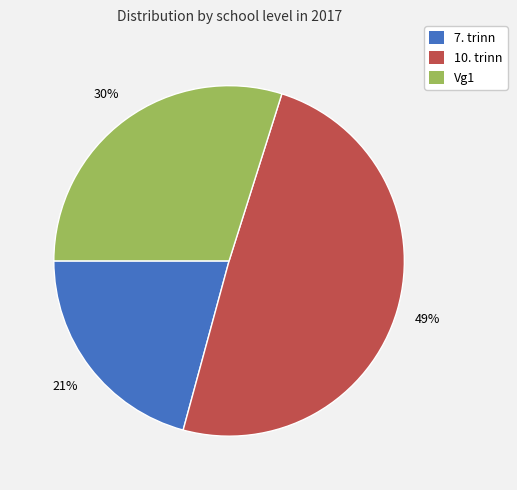

Which category has the smallest portion of the pie?

7. trinn